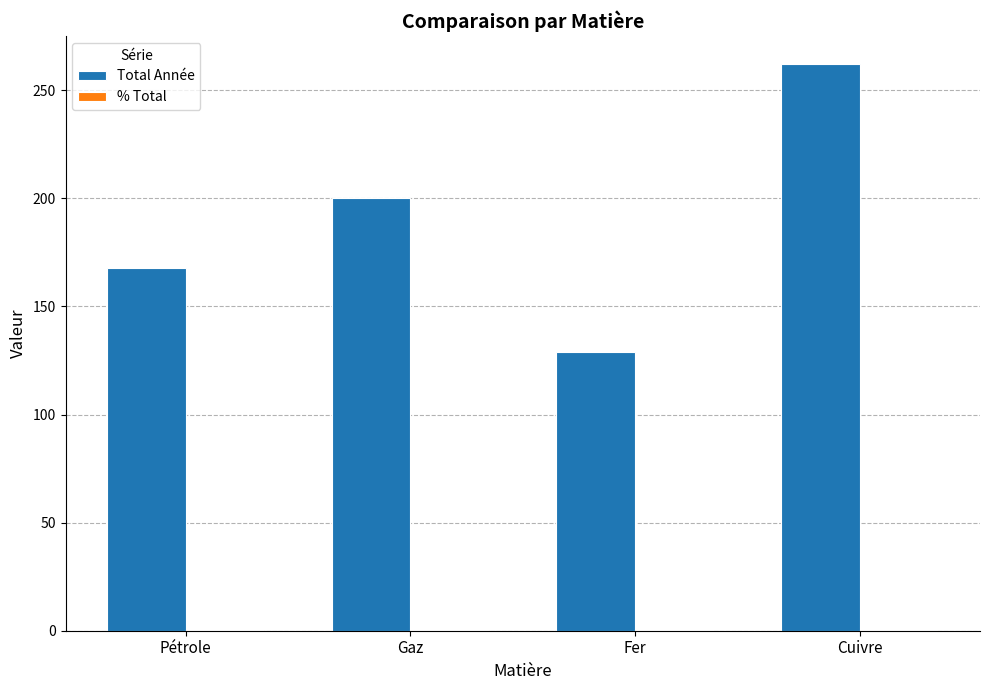

Are the bars horizontal?

No